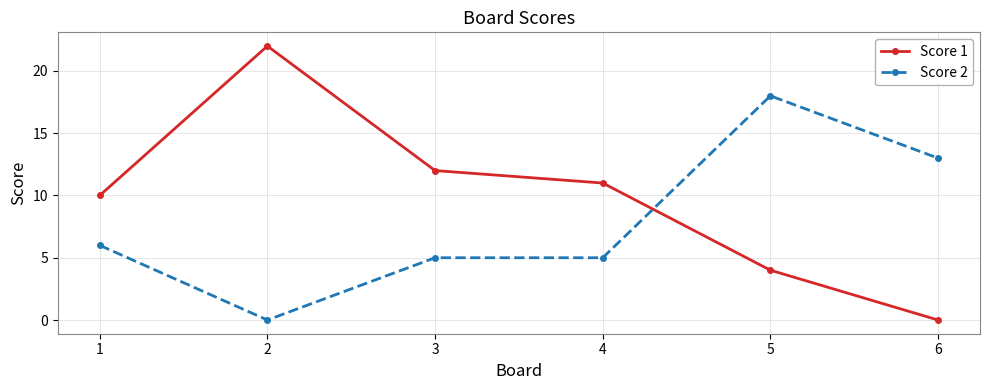

What is the difference between the Score 1 values at 2 and 6?

22